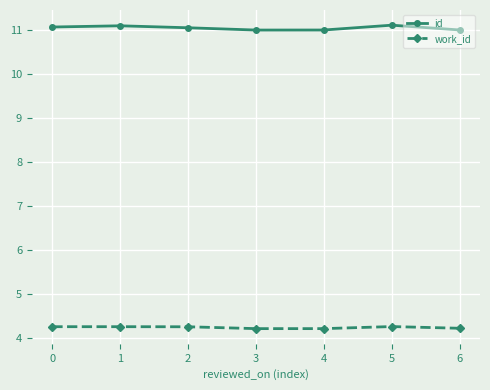

Does the chart have visible grid lines?

Yes